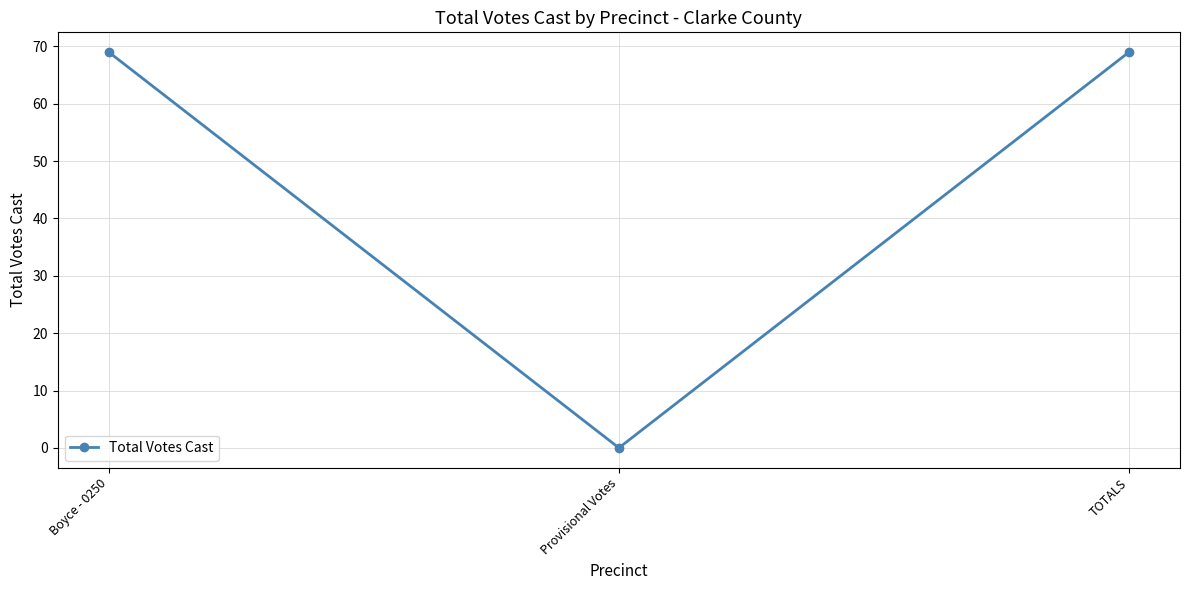

How many values are below 69?

1